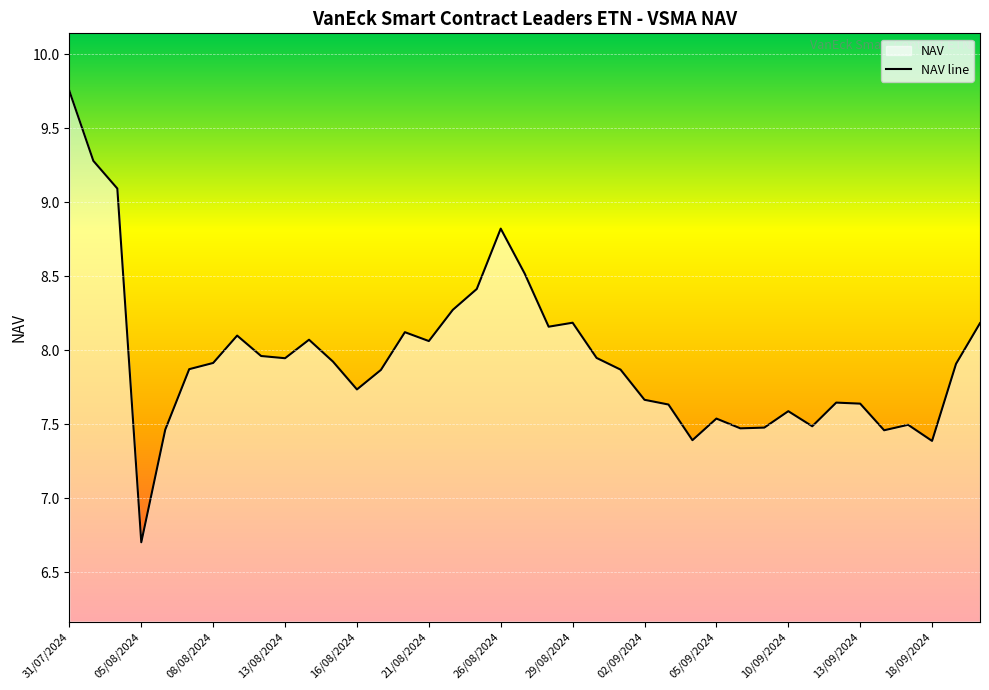

The chart shows a value of 8.3 at 16. True or false?

True